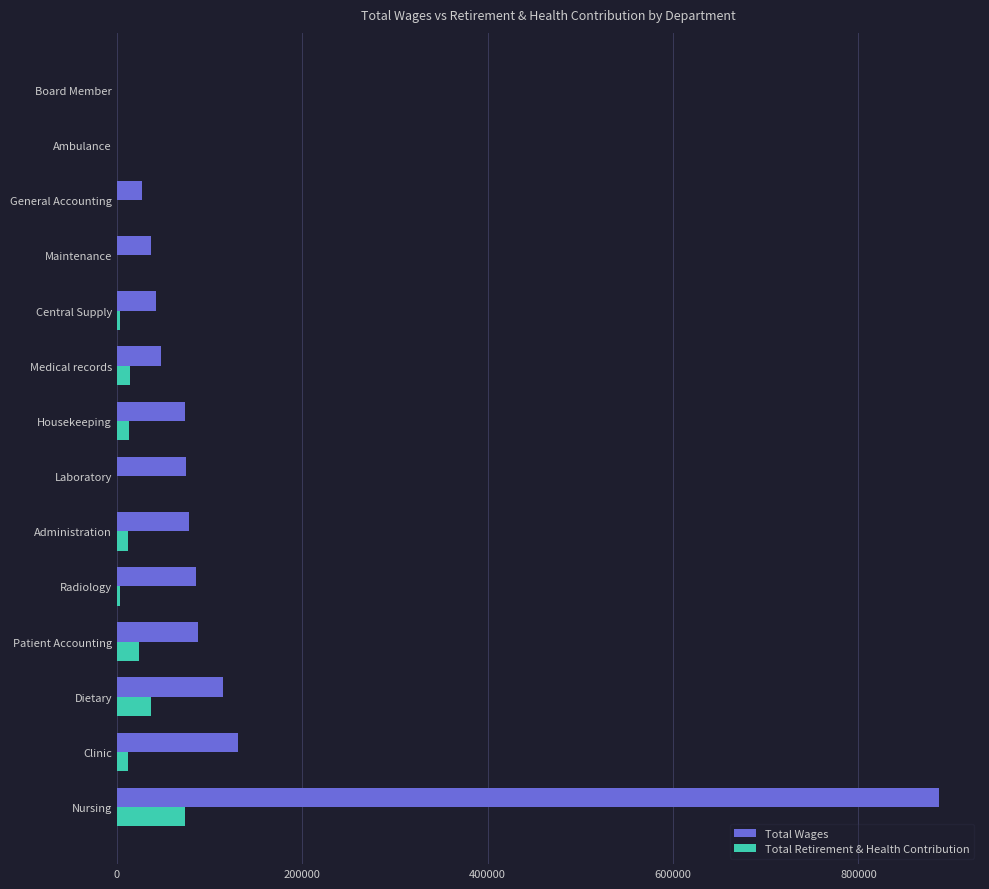

True or false: Total Retirement & Health Contribution has a value of 23850 at Patient Accounting.

True